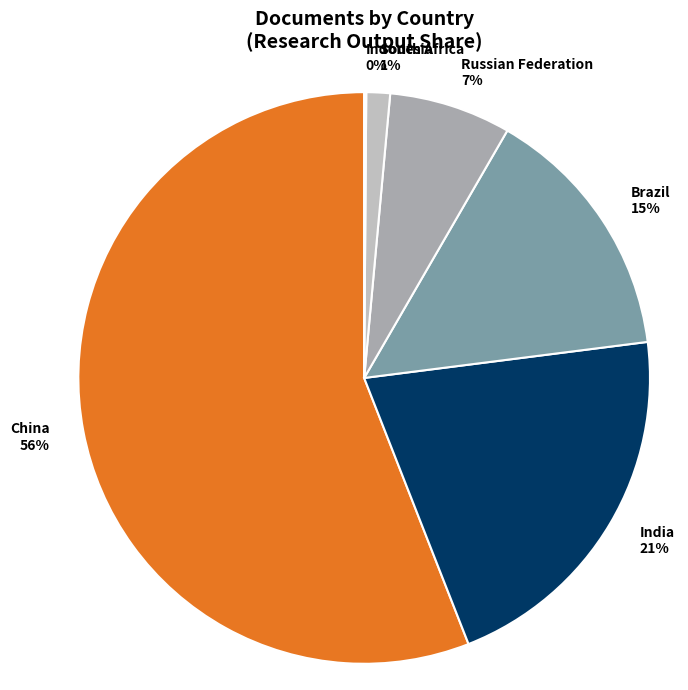

The India slice represents 21% of the pie. True or false?

True